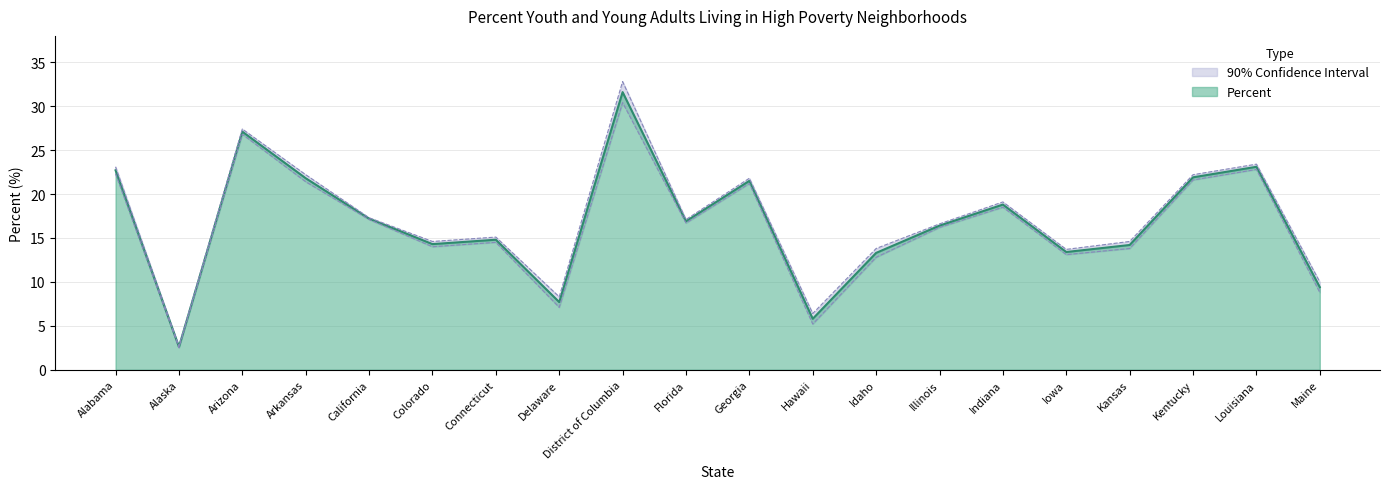

What is the value of the UPPER point at the 10th from the left?

17.1